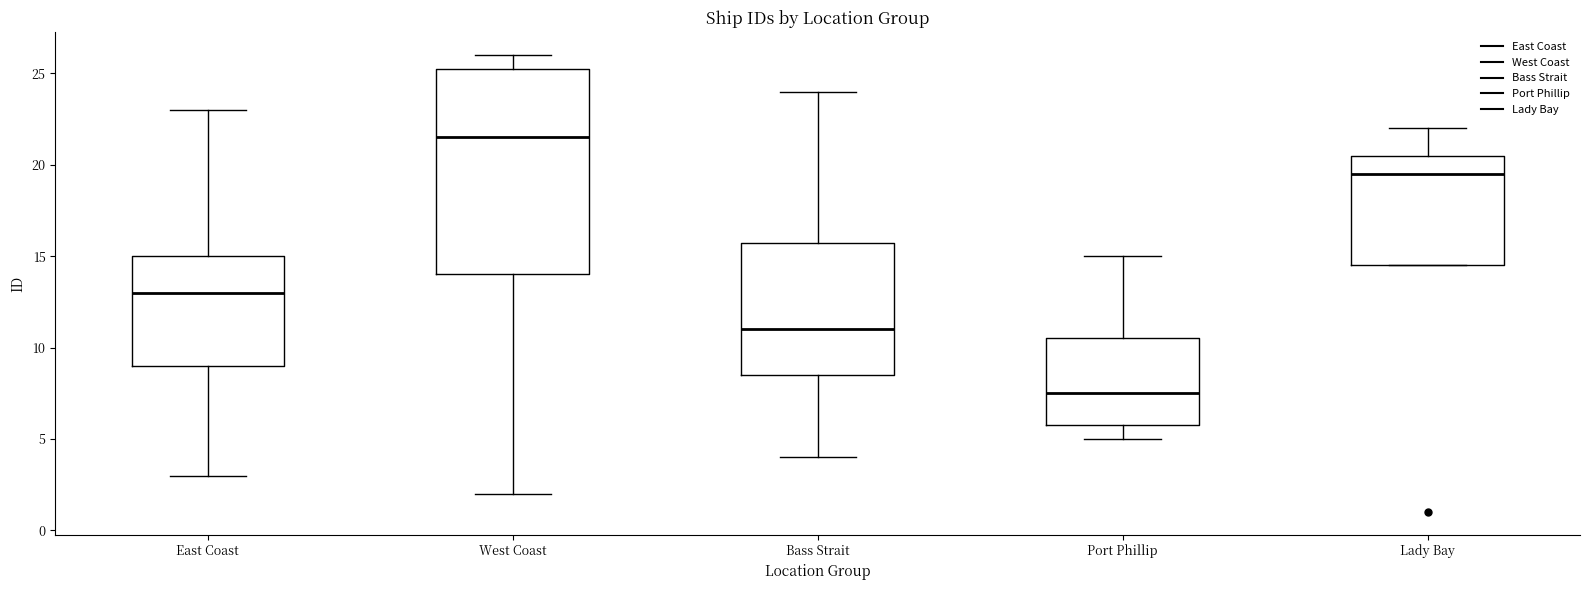

Which box has the lowest median line?

Port Phillip